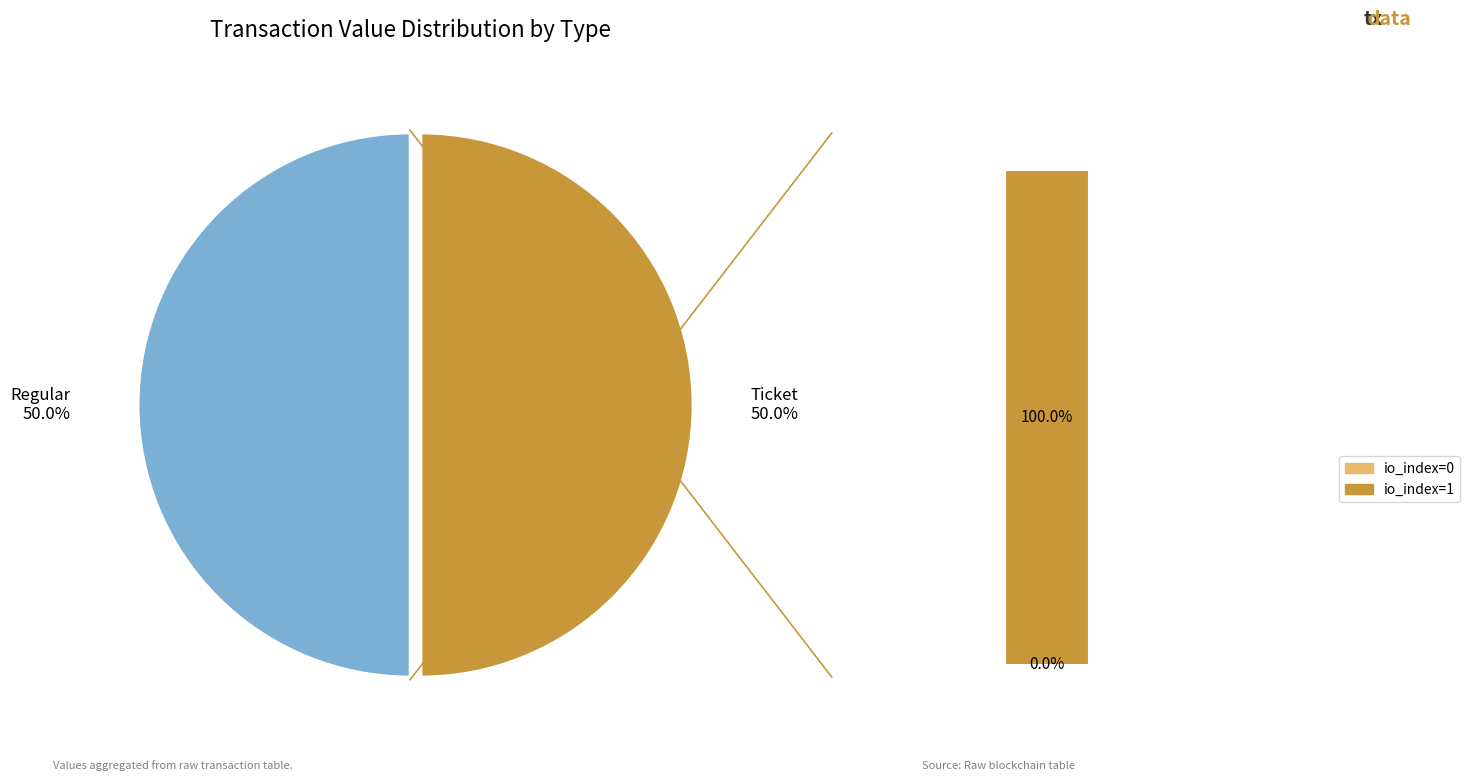

Which category has the biggest portion of the pie?

Ticket (io_index=1)